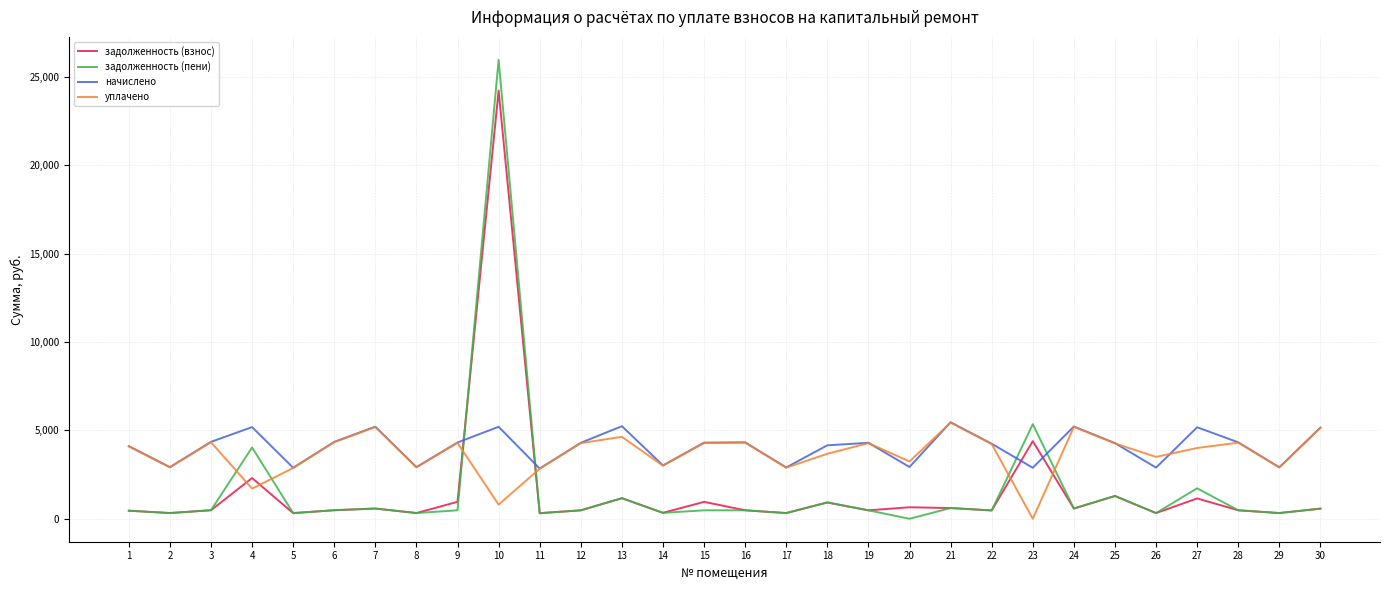

The value of начислено at 27 is 5178.8. True or false?

True